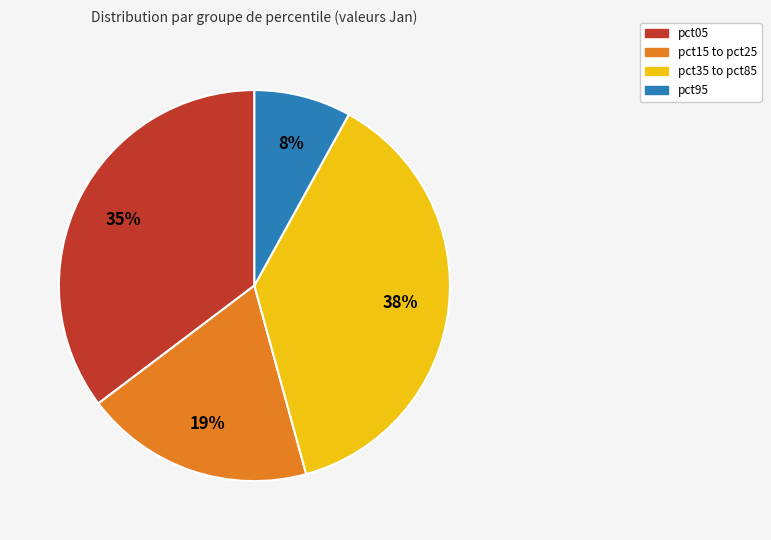

Approximately how many times larger is the value at pct95 compared to pct15 to pct25?

0.4